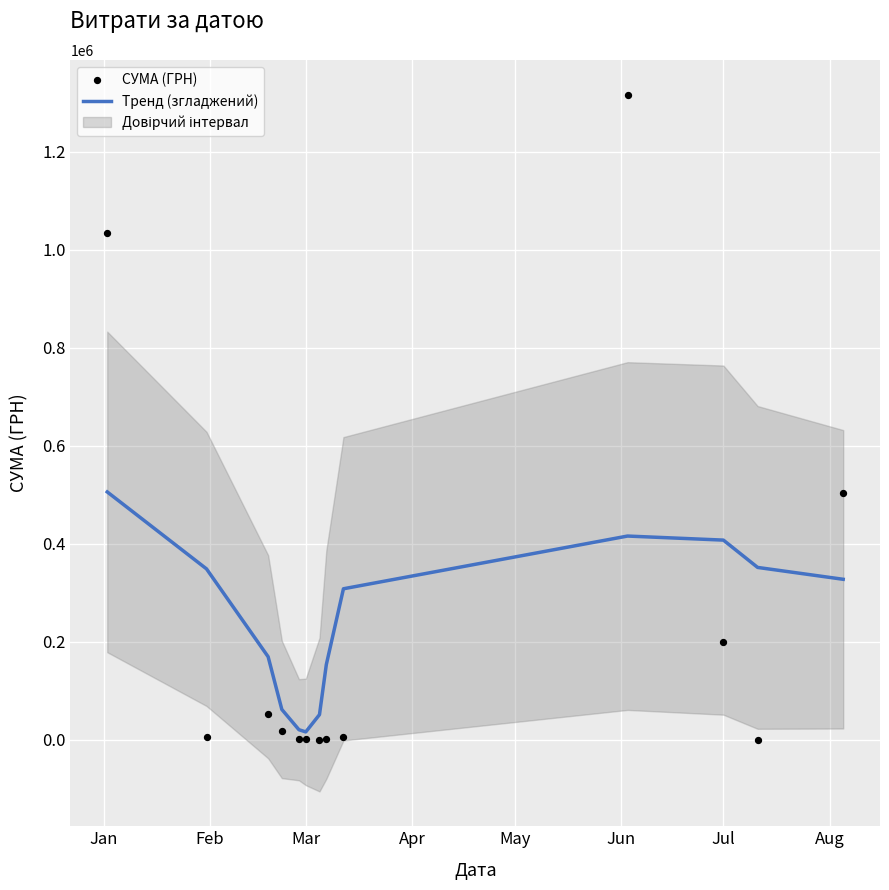

Which series has the largest total across all categories?

Тренд (згладжений)